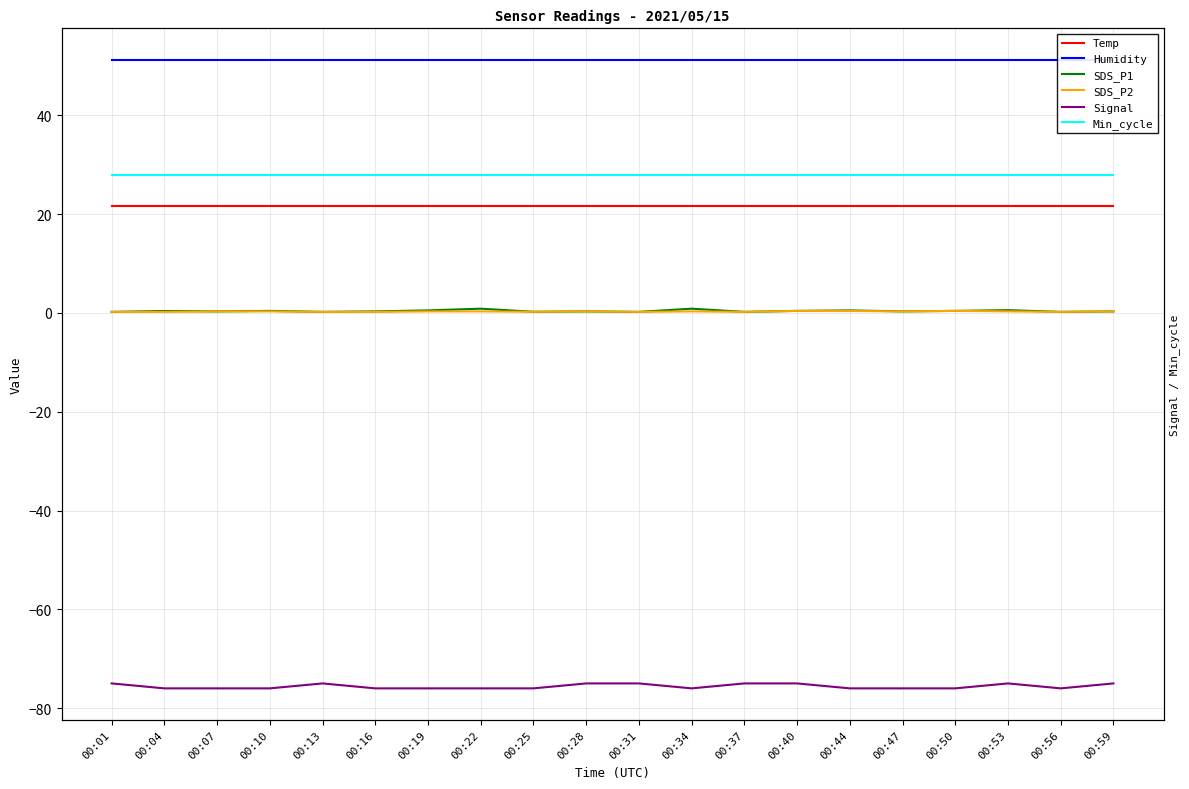

What is the value of the Min_cycle point at the 18th from the left?

28.0